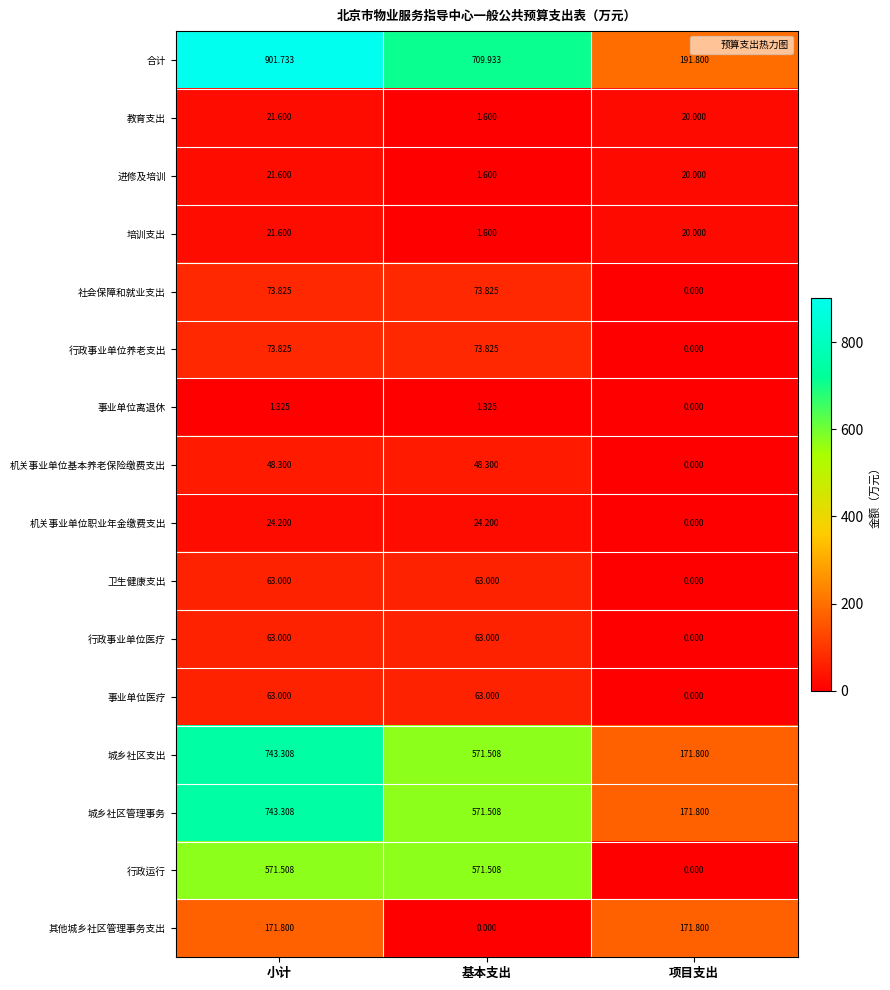

Which series has the widest spread of values?

合计